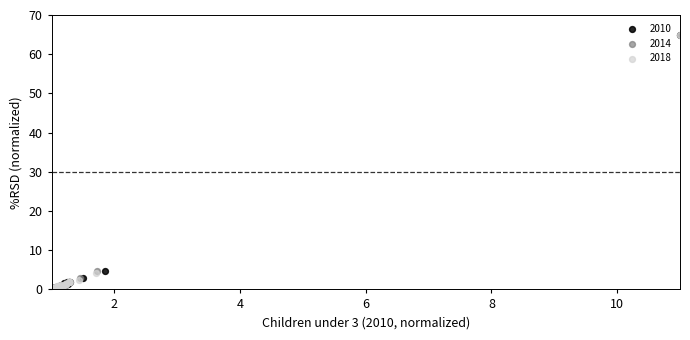

What are all the series names shown in the legend?

2010, 2014, 2018